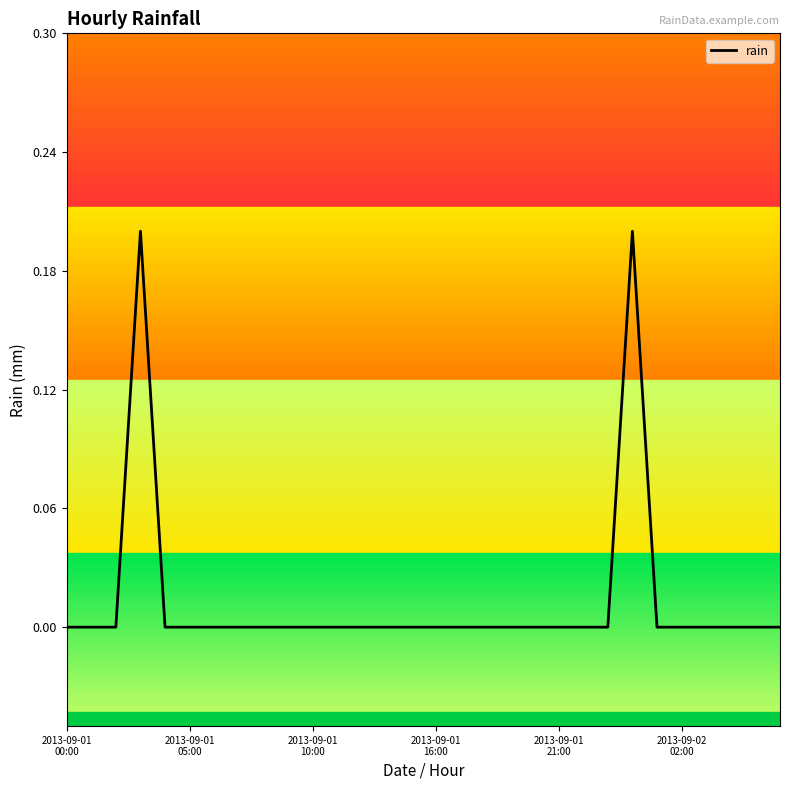

Count the number of data series in this chart.

1